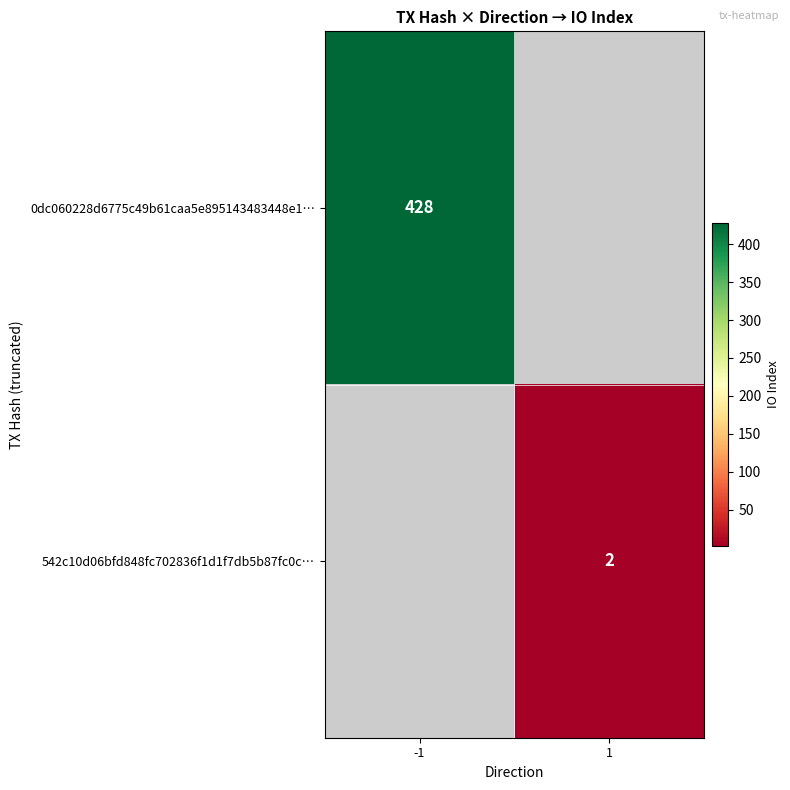

True or false: 542c10d06bfd848fc702836f1d1f7db5b87fc0c… has a value of 2 at 1.

True